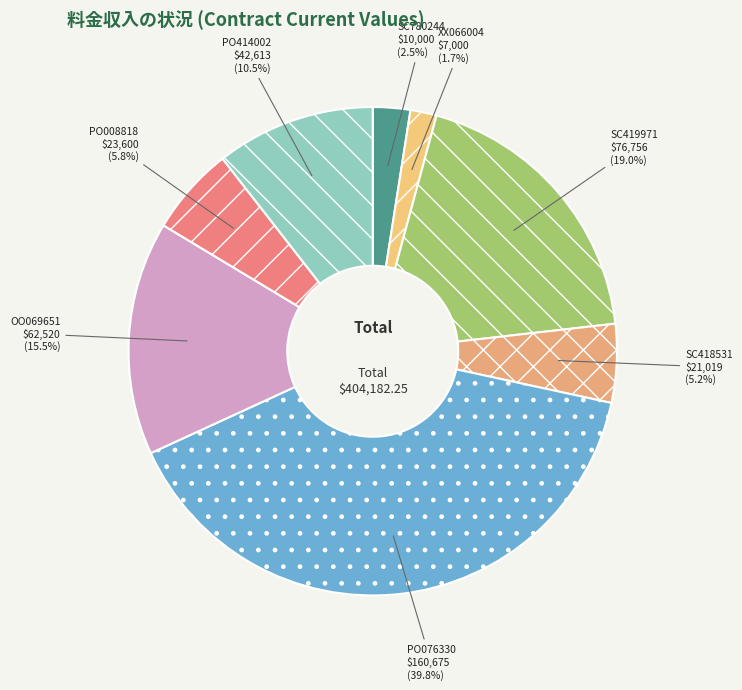

What portion of the pie excludes OO069651?

84.5%